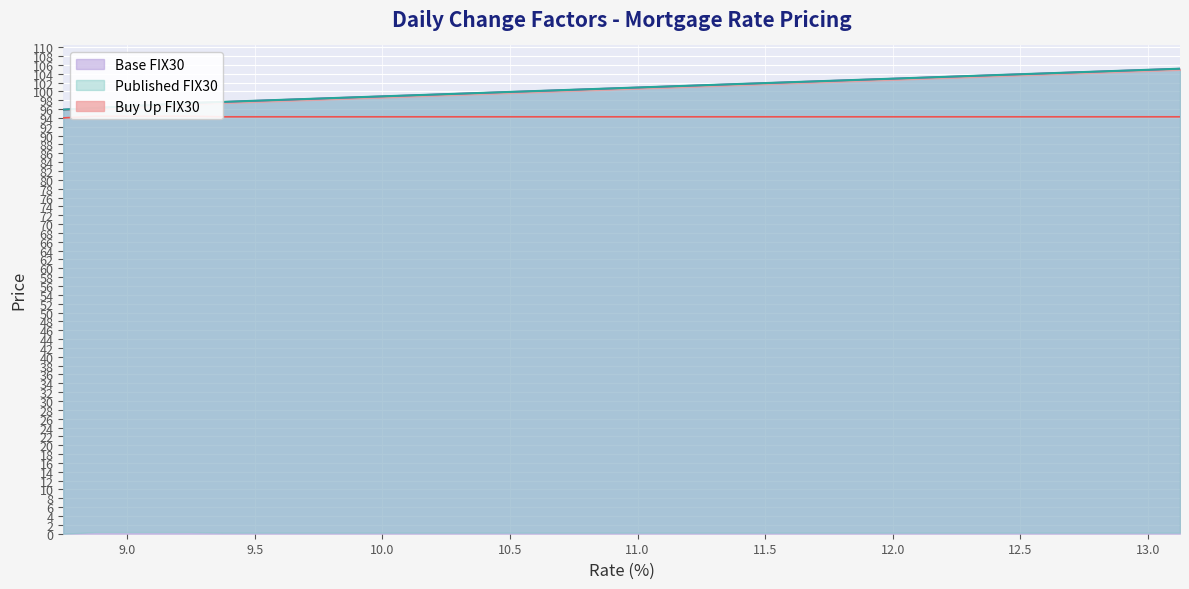

What is the average value of the Buy Up FIX30 series?

94.3